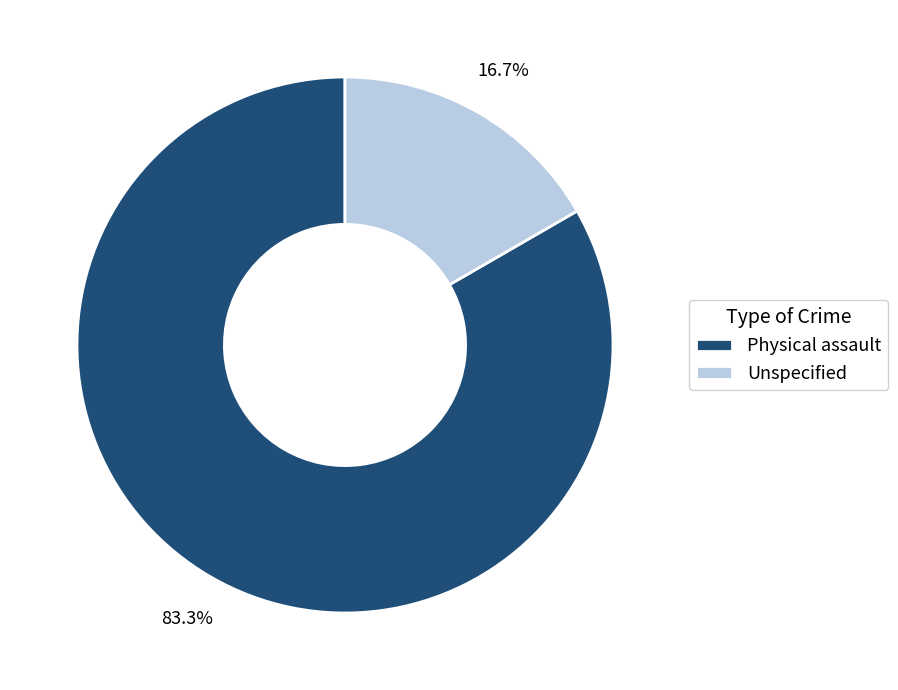

How many slices are in this pie chart?

2